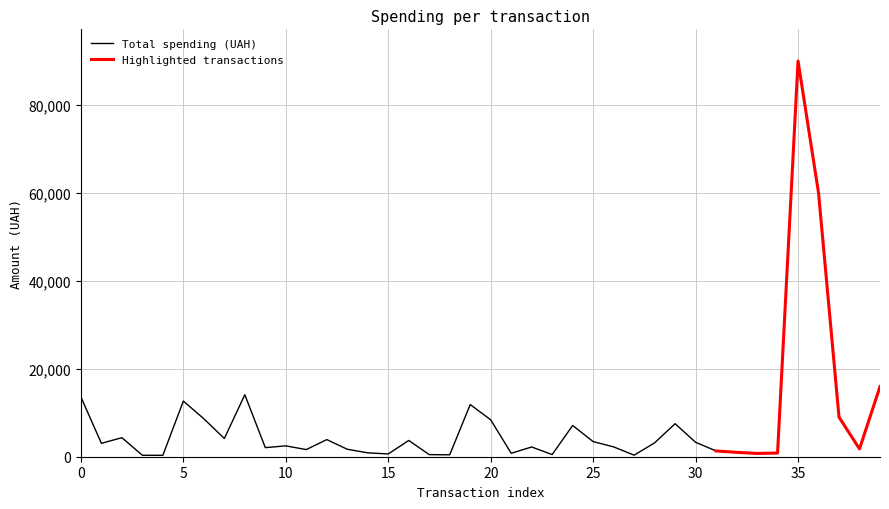

Is it true that the value at 02.02.2016 is 2407.8?

False